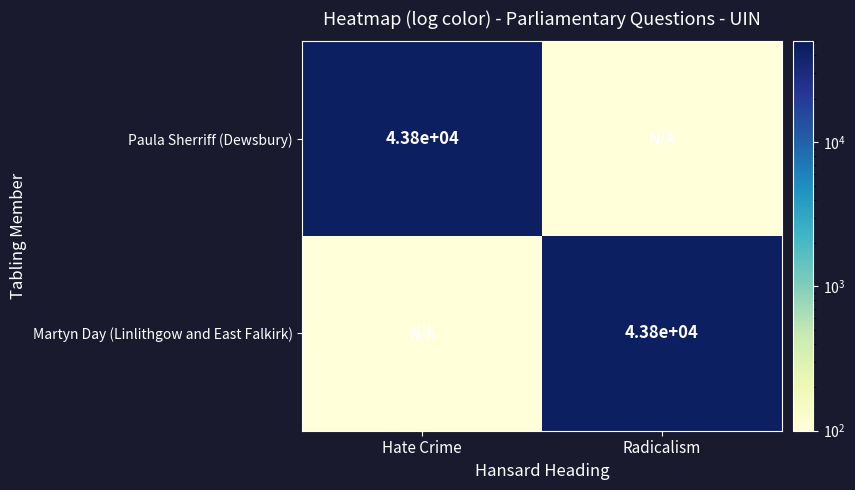

The Paula Sherriff (Dewsbury) series shows 57110.0 at Hate Crime. True or false?

False